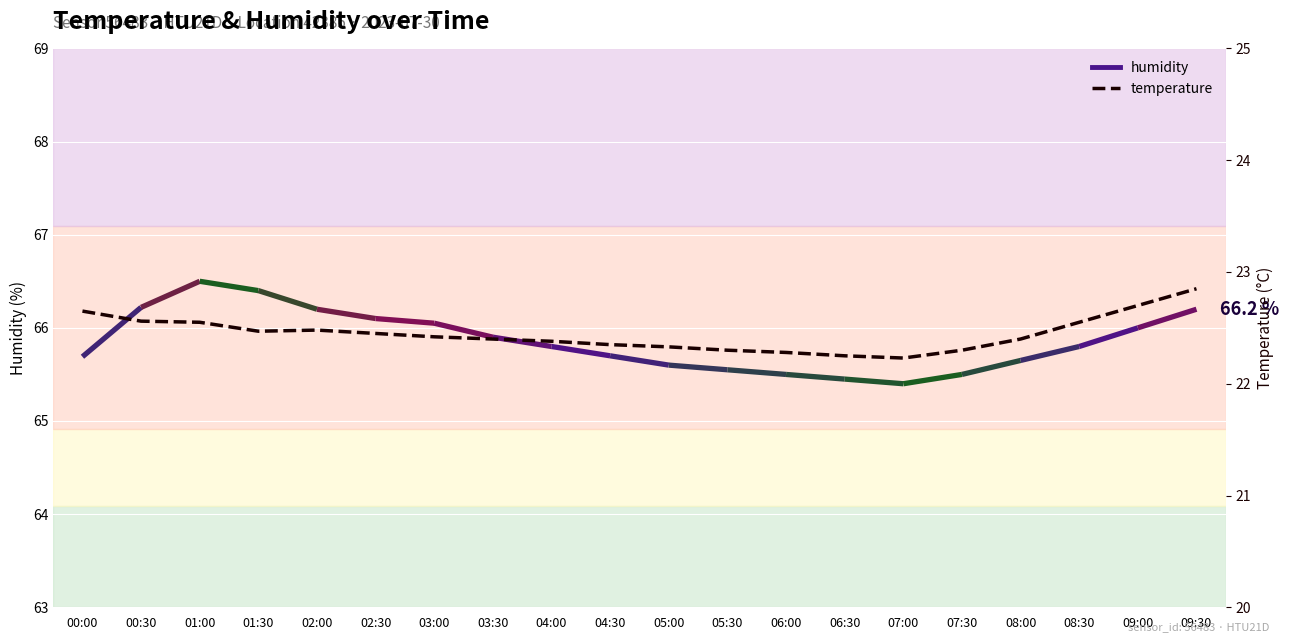

Count the number of categories in the chart.

20